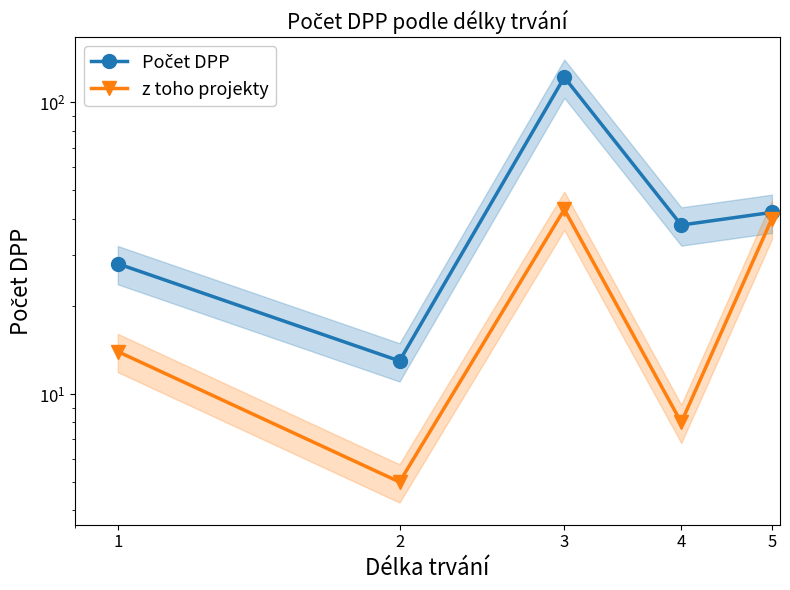

In Počet DPP, how many points are higher than both neighbors (excluding endpoints)?

1